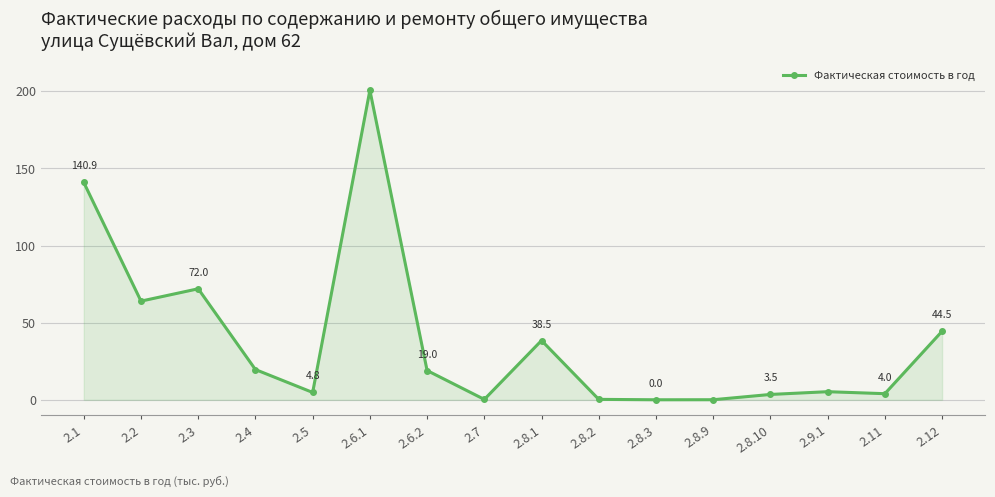

Does the chart have visible grid lines?

Yes